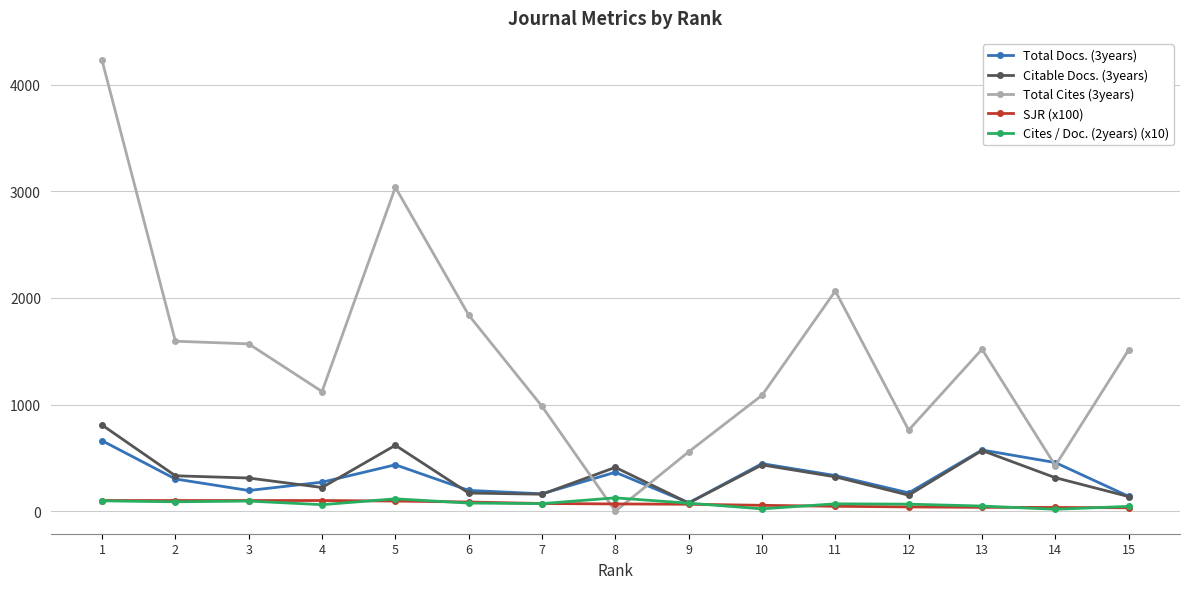

What is the sum of all Citable Docs. (3years) values?

5034